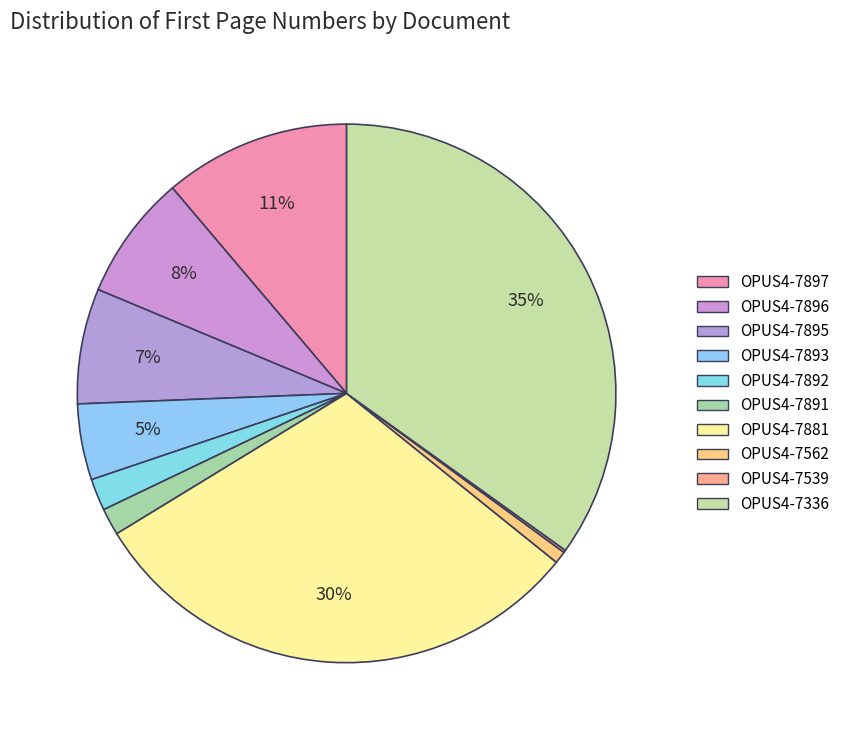

True or false: OPUS4-7897 accounts for 11% of the total.

True